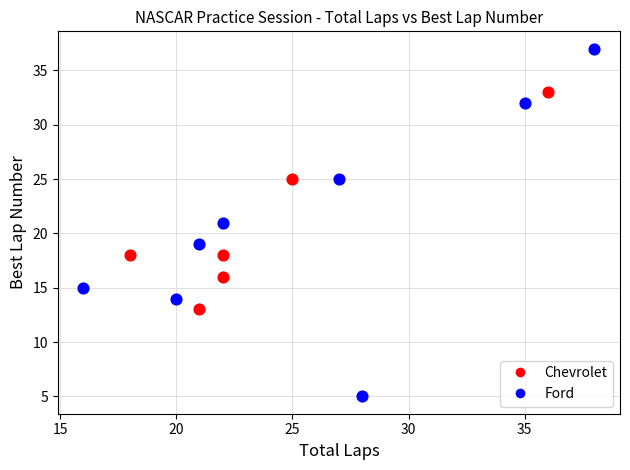

Which series contains the highest Y value?

Ford